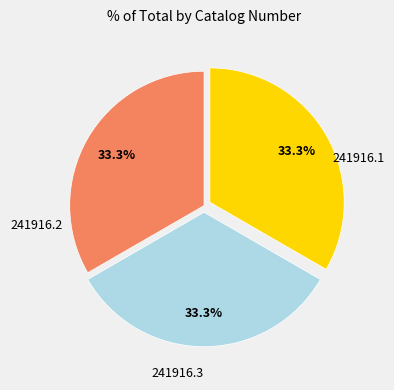

What percentage is the 241916.1 slice, to the nearest percent?

33%